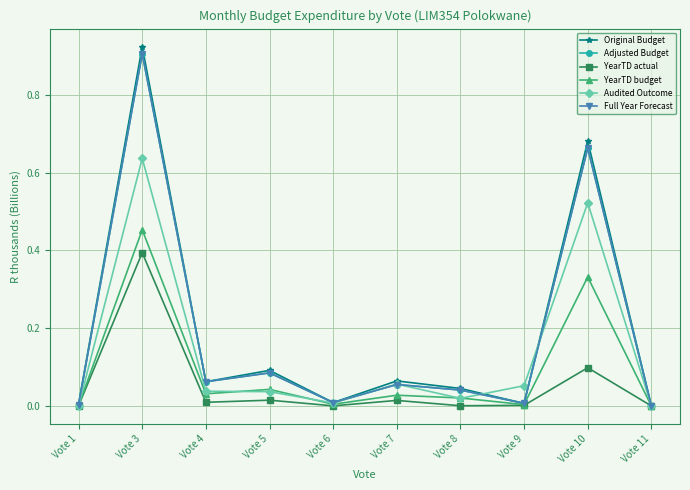

Is the value of Adjusted Budget at Vote 9 greater than the value of Full Year Forecast at Vote 5?

No